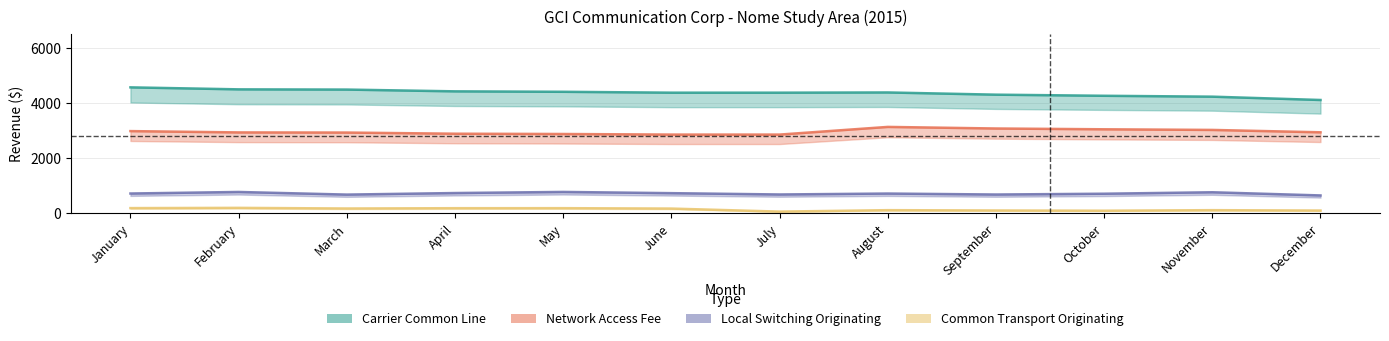

Reading left to right, extract all data points from this chart.

Carrier Common Line: 4574.8	4502.4	4494.4	4430.0	4414.0	4381.8	4381.8	4389.8	4309.4	4269.2	4237.1	4116.5
Network Access Fee: 2987.2	2940.0	2934.8	2892.8	2882.2	2861.2	2861.2	3139.5	3082.0	3053.2	3030.2	2944.0
Local Switching Originating: 722.8	778.9	683.7	740.1	780.1	735.6	687.9	721.6	686.5	715.3	768.4	653.2
Common Transport Originating: 193.4	202.2	179.1	190.1	191.2	176.4	66.4	118.6	107.0	98.7	118.6	104.6